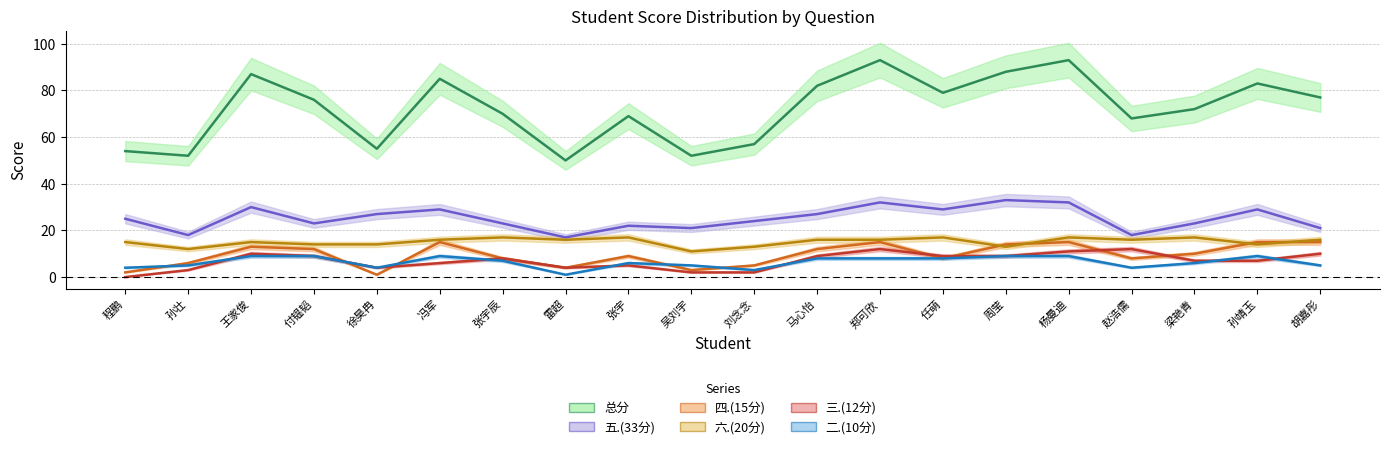

Rank the series at 郑可欣 from highest to lowest value.

总分, 五.(33分), 六.(20分), 四.(15分), 三.(12分), 二.(10分)